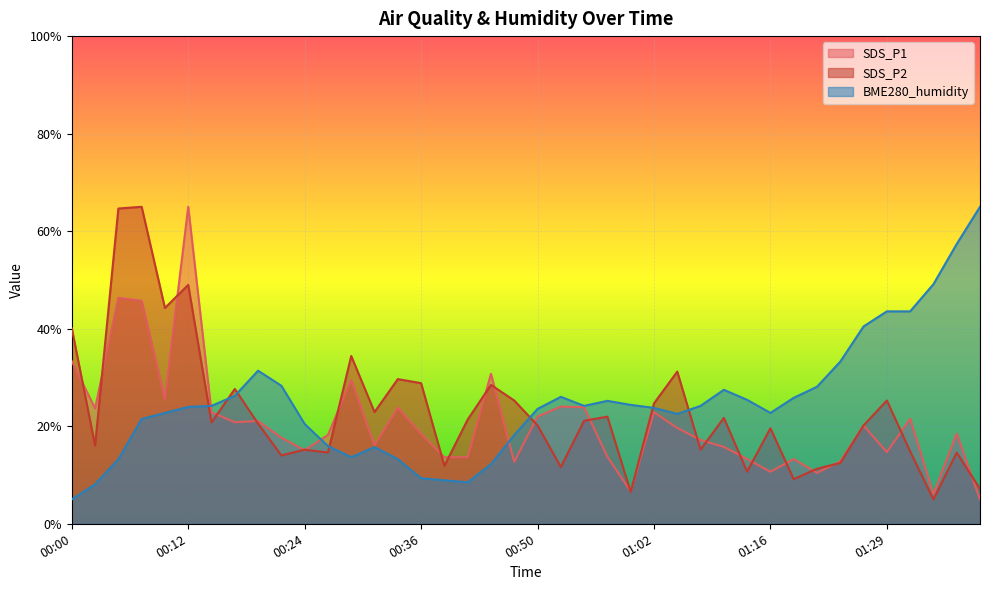

How many intersections are there between BME280_humidity and SDS_P2?

7